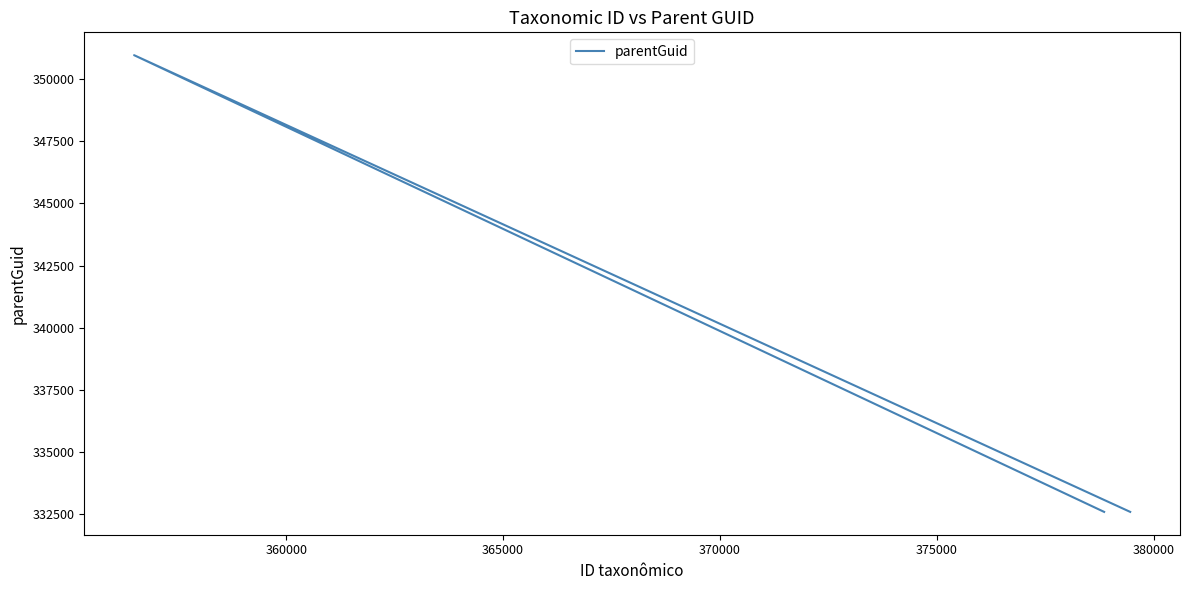

Reading left to right, list all the values displayed in this chart.

332597	350956	332597